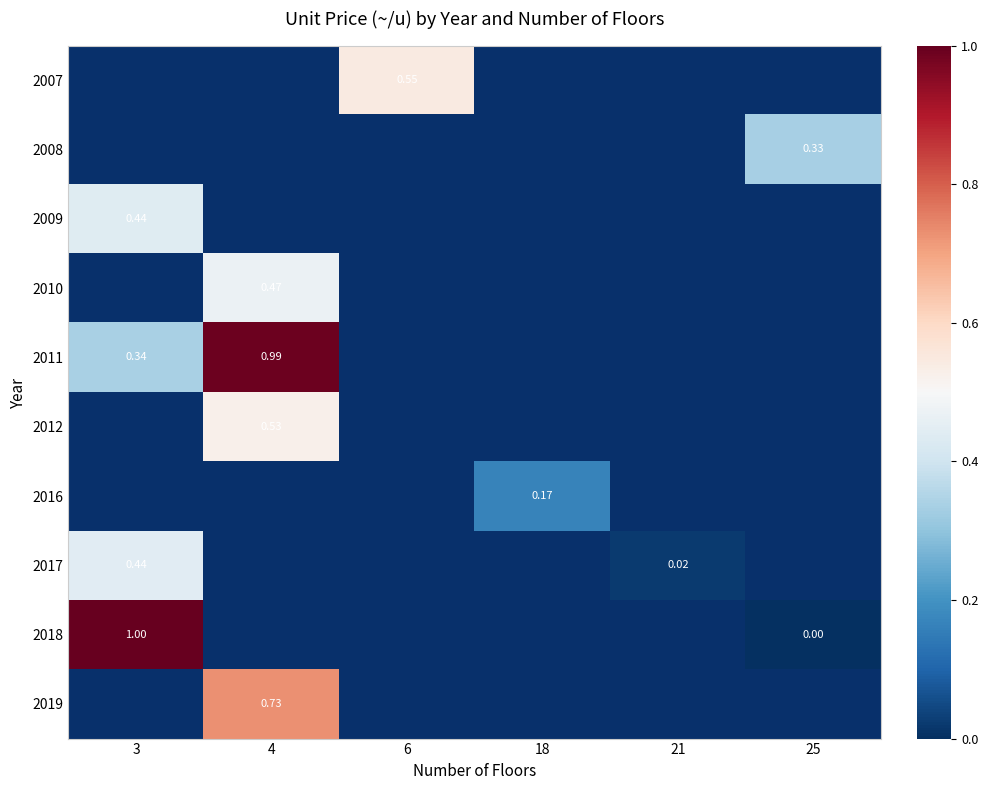

What is the difference between the maximum and minimum values in the 2011 series?

0.7